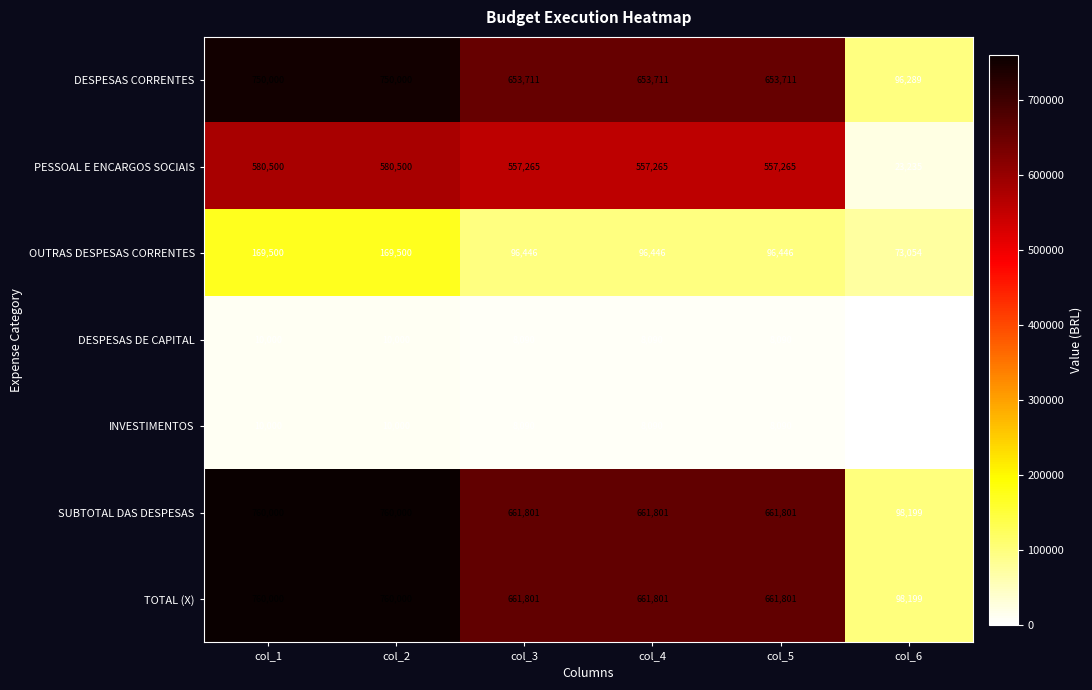

What is the sum of the DESPESAS CORRENTES values at col_4 and col_5?

1307422